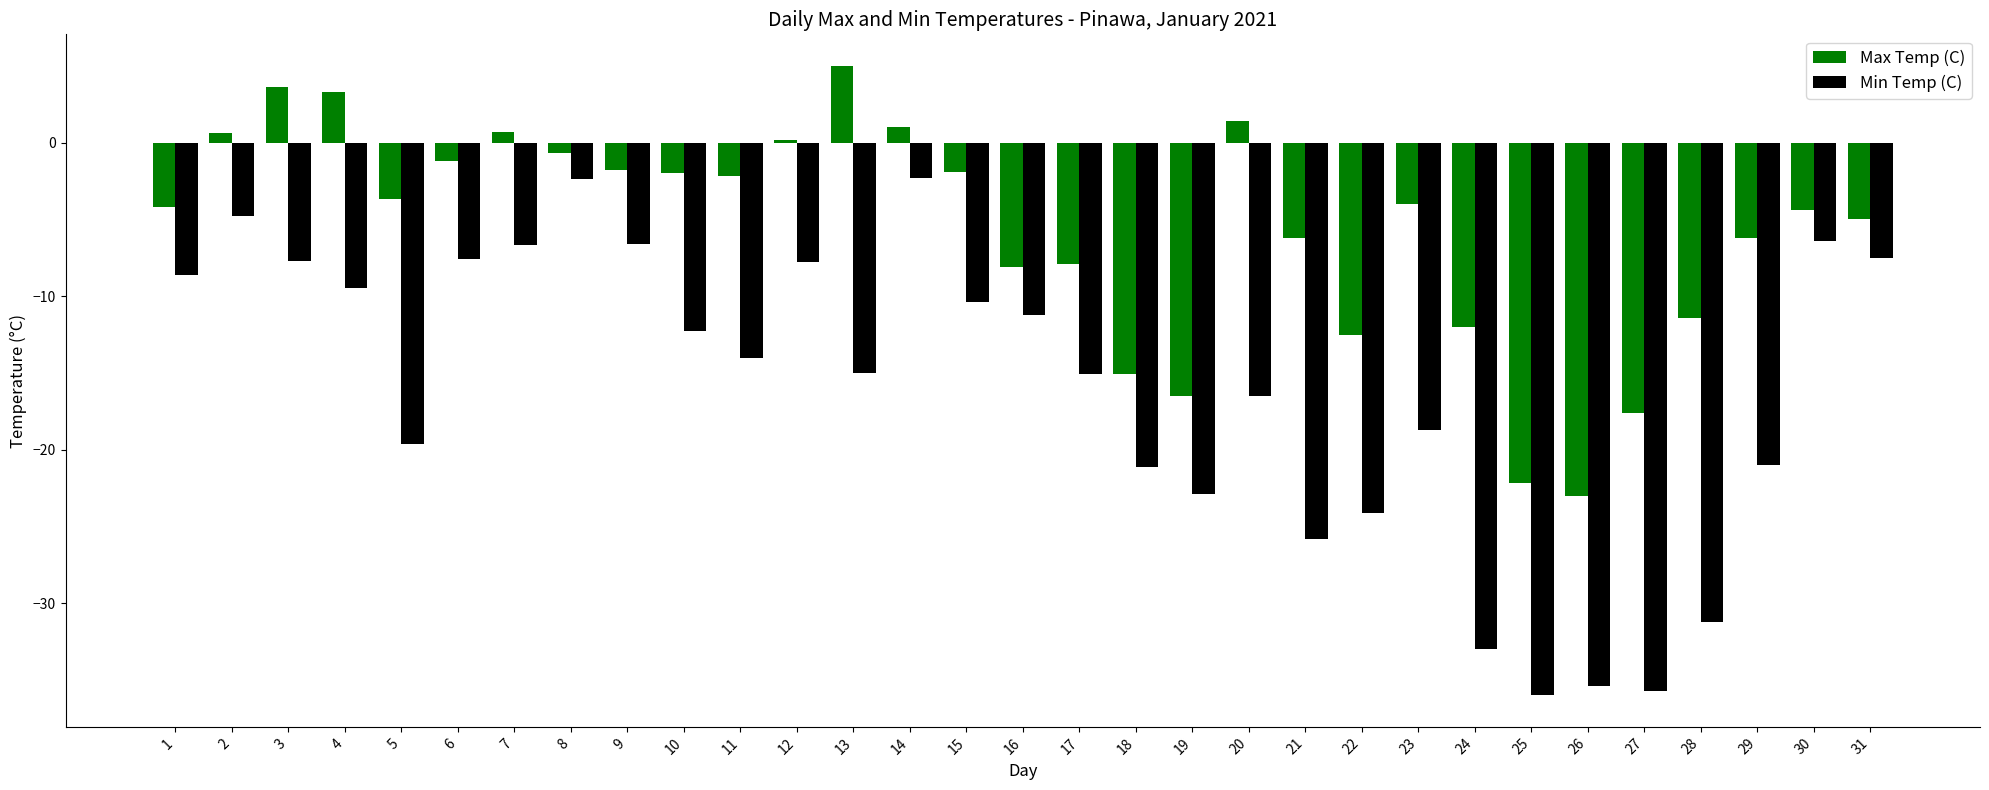

List the series in order of their peak value, lowest first.

Min Temp (C), Max Temp (C)